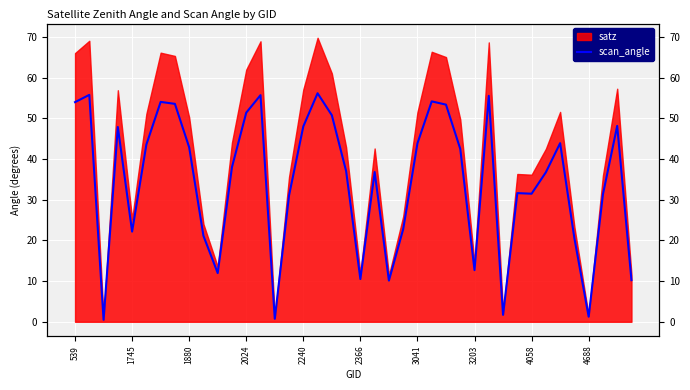

How many lines are shown in the chart?

1